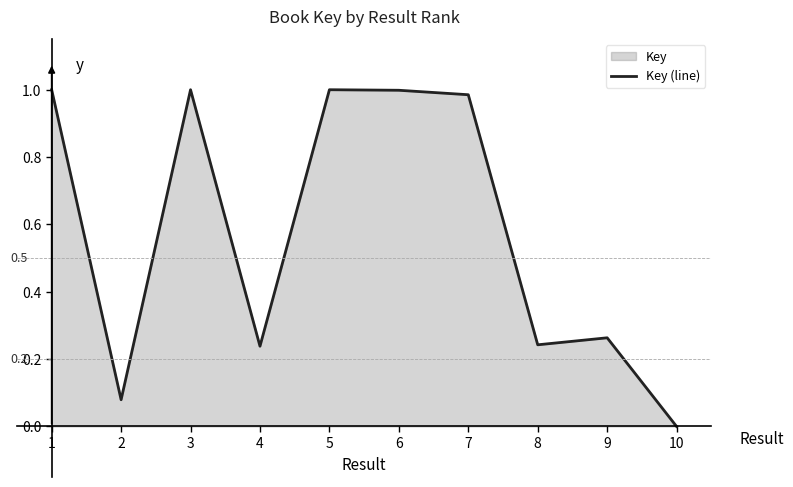

How many interior local valleys (lower than both neighbors) does the data have?

3